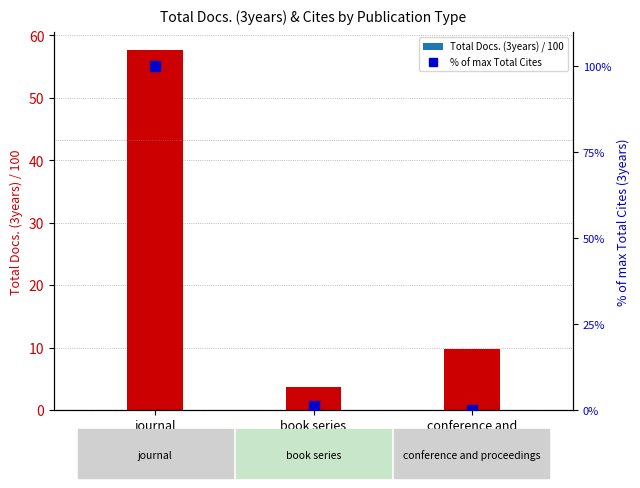

Which series has the largest total across all categories?

% of max cites